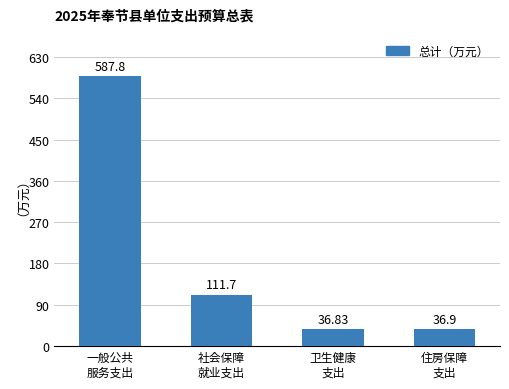

The value at 住房保障
支出 is 36.9. True or false?

True